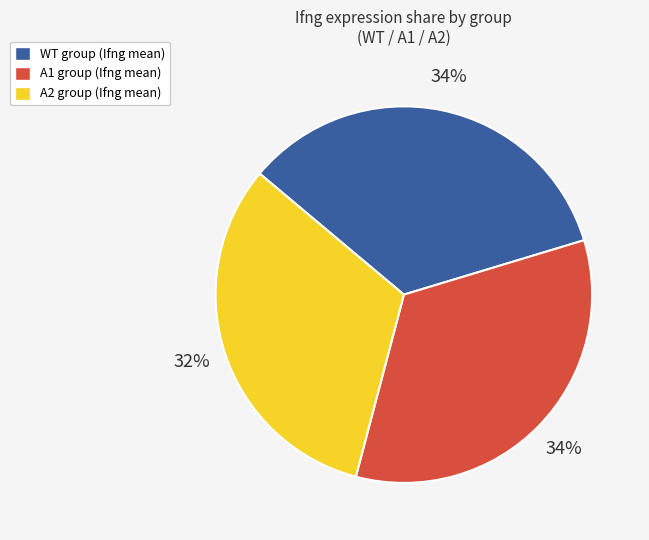

How many segments does this pie chart have?

3